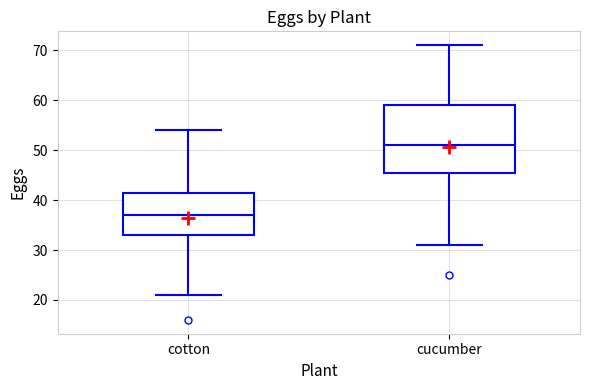

Which box has the highest median line?

cucumber